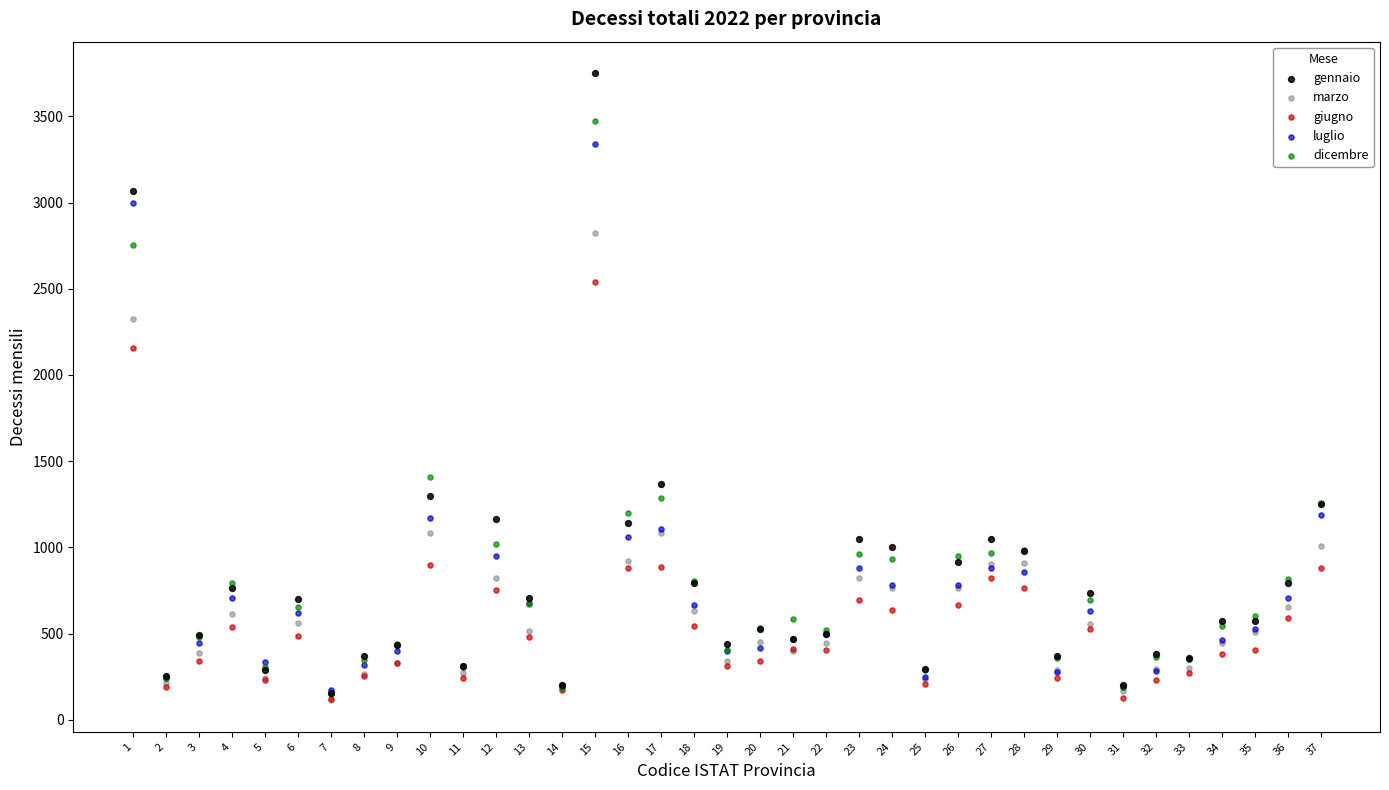

What are all the series names shown in the legend?

gennaio, marzo, giugno, luglio, dicembre